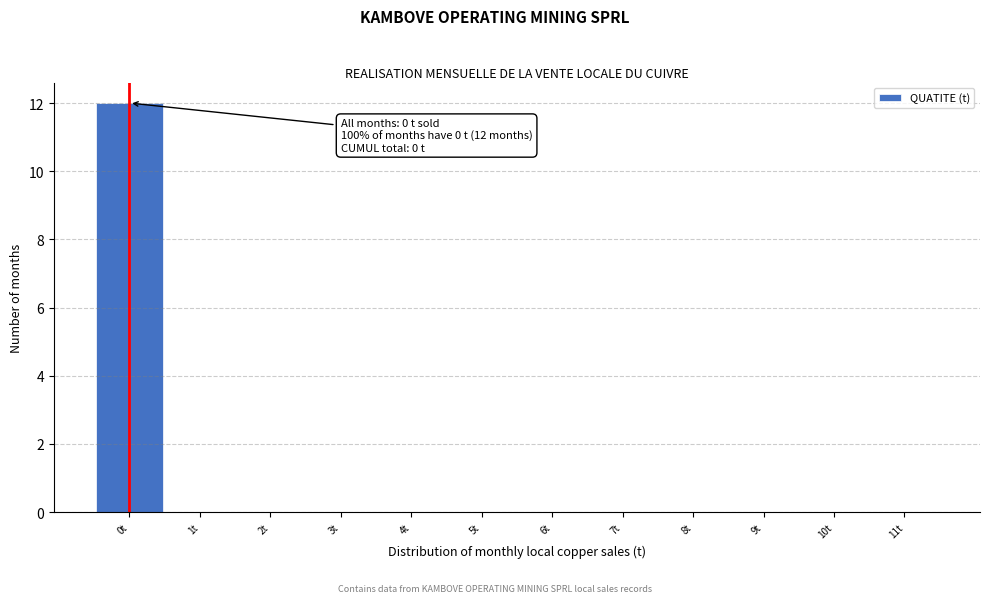

Over which range of the x-axis is the bar tallest?

-0.5 to 0.5